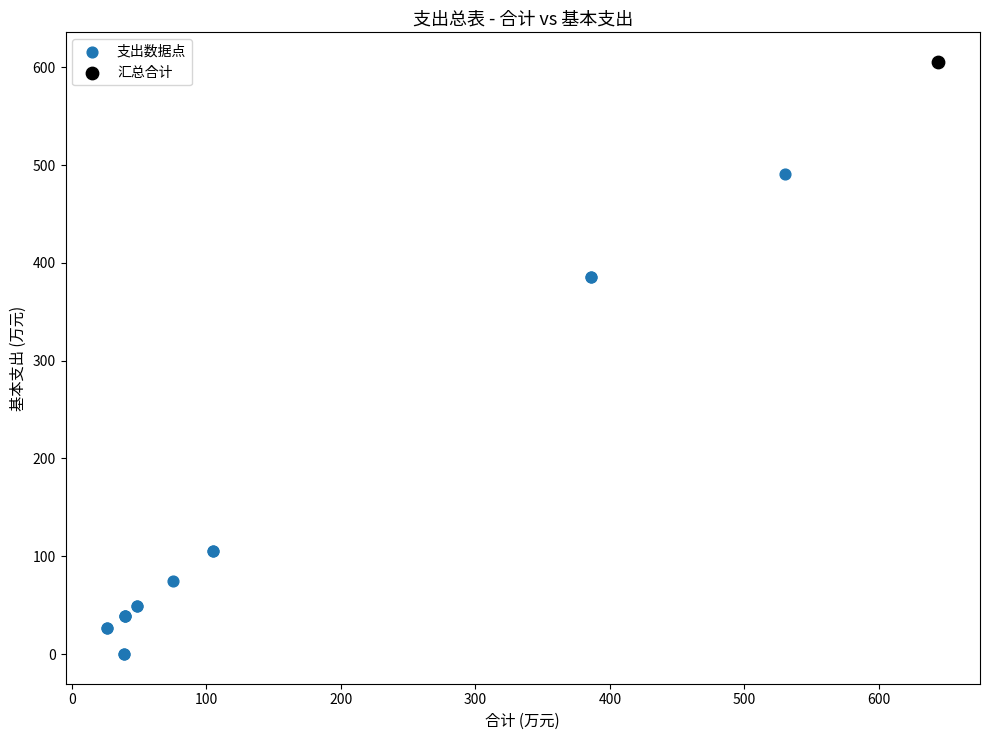

What are all the series names shown in the legend?

支出数据点, 汇总合计